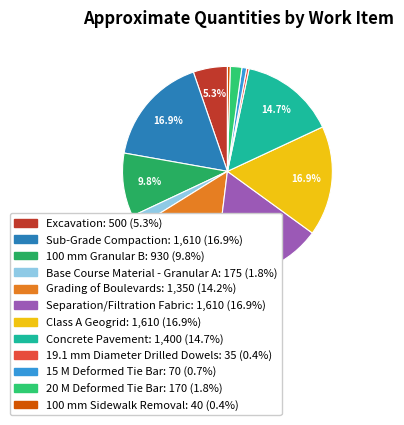

How many slices are in this pie chart?

12